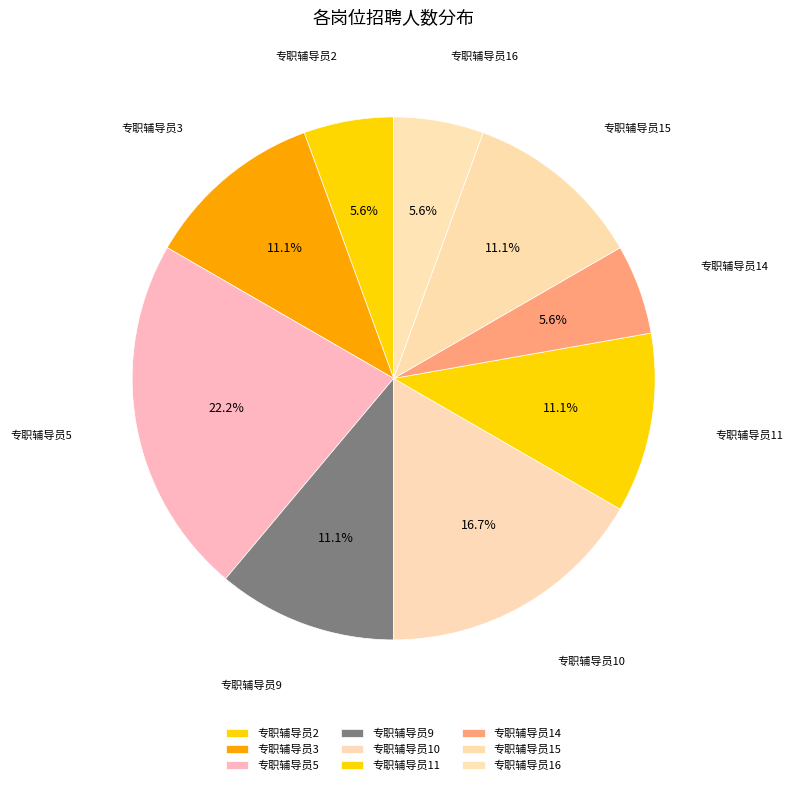

Does 专职辅导员14 account for over 50% of the chart?

No